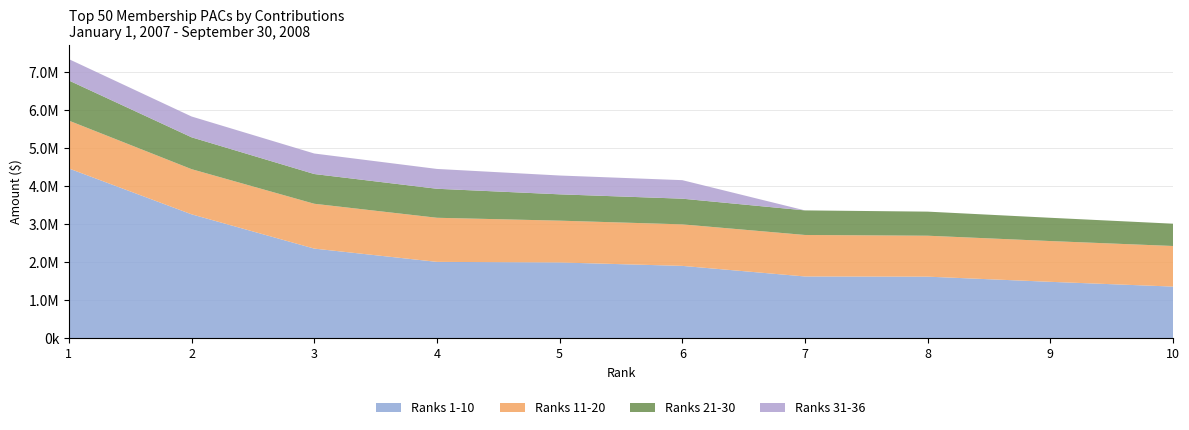

Reading right to left, what are all the values shown in this chart?

Ranks 1-10: 10=1353450.0	9=1478581.8	8=1614500.0	7=1619500.0	6=1897900.0	5=1988000.8	4=2003500.0	3=2352475.0	2=3254500.0	1=4459900.0
Ranks 11-20: 10=1067834.6	9=1072574.1	8=1077048.6	7=1091500.0	6=1092250.0	5=1099852.3	4=1160070.0	3=1179562.1	2=1187752.9	1=1258800.0
Ranks 21-30: 10=586625.0	9=612062.3	8=633500.0	7=646544.5	6=675500.0	5=692264.9	4=762900.0	3=782087.0	2=837709.0	1=1055500.0
Ranks 31-36: 10=0.0	9=0.0	8=0.0	7=0.0	6=487250.0	5=495000.0	4=521500.0	3=540000.0	2=547500.0	1=562065.2